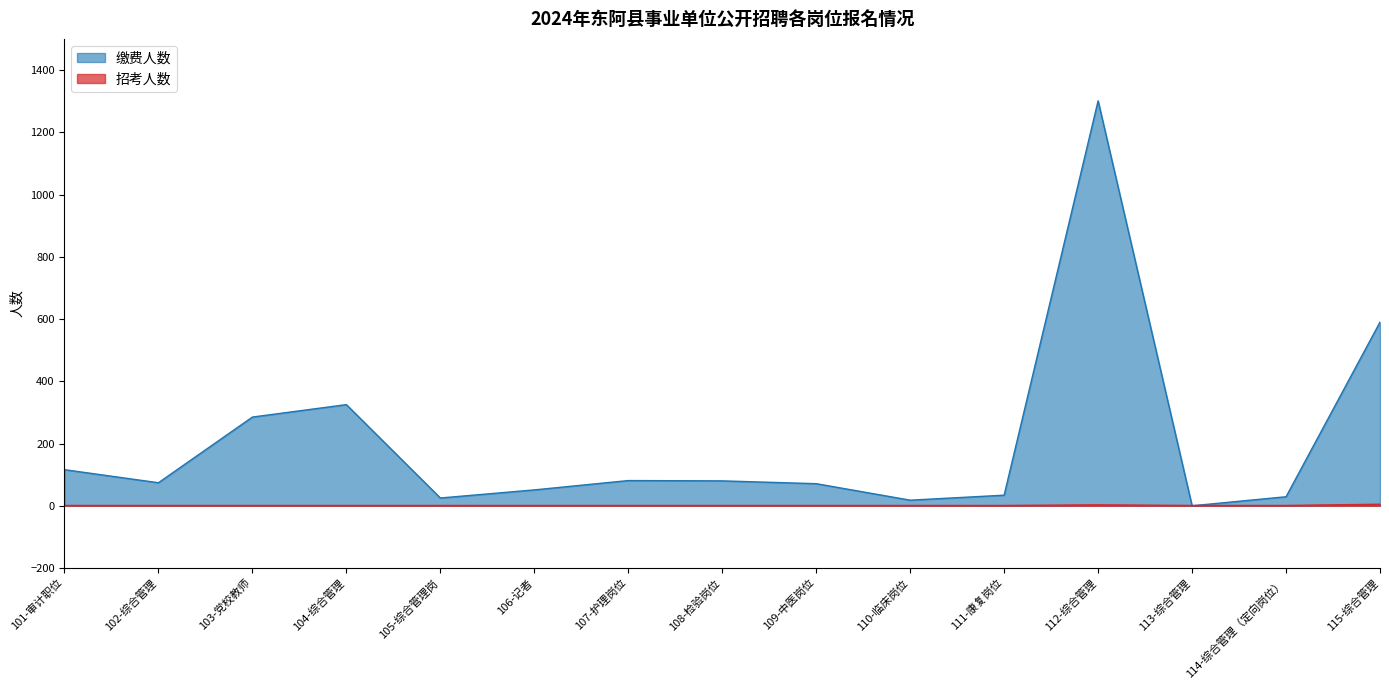

How many values are above zero?

14